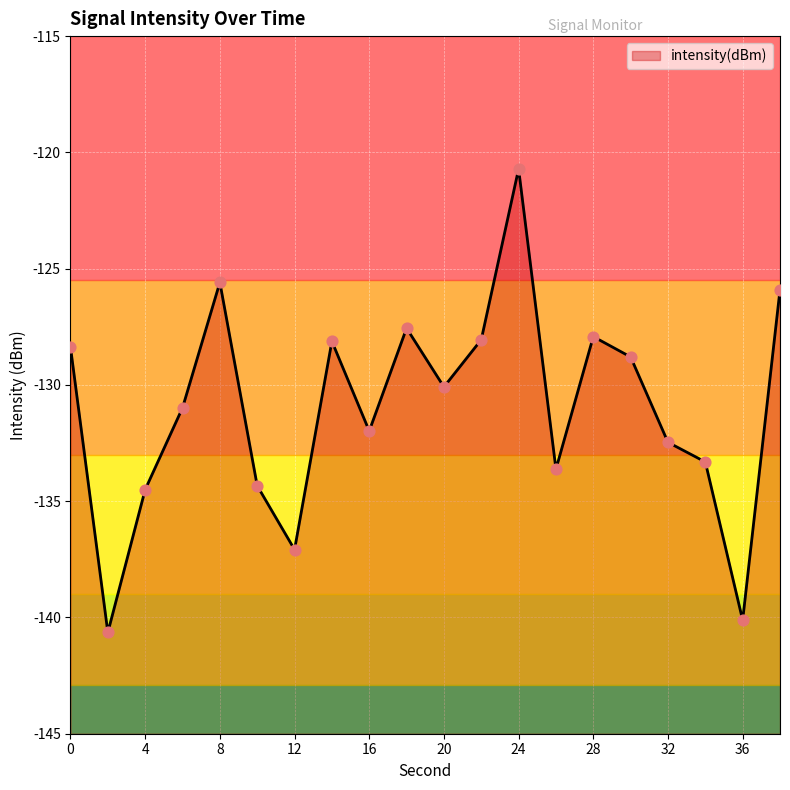

What is the change in value from 24 to 26?

-12.9